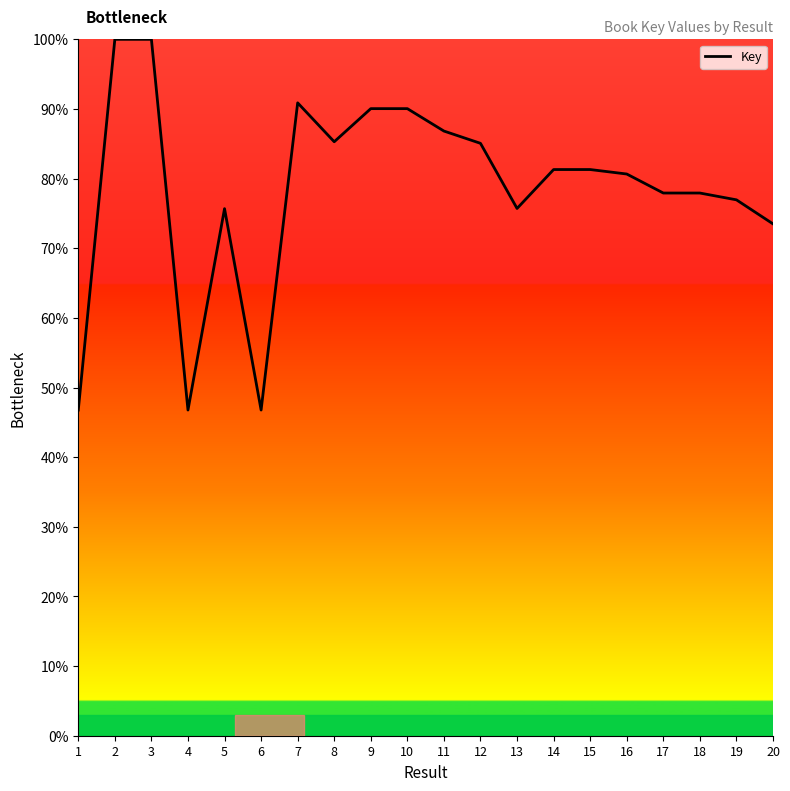

What is the sum of all values?

1569.4